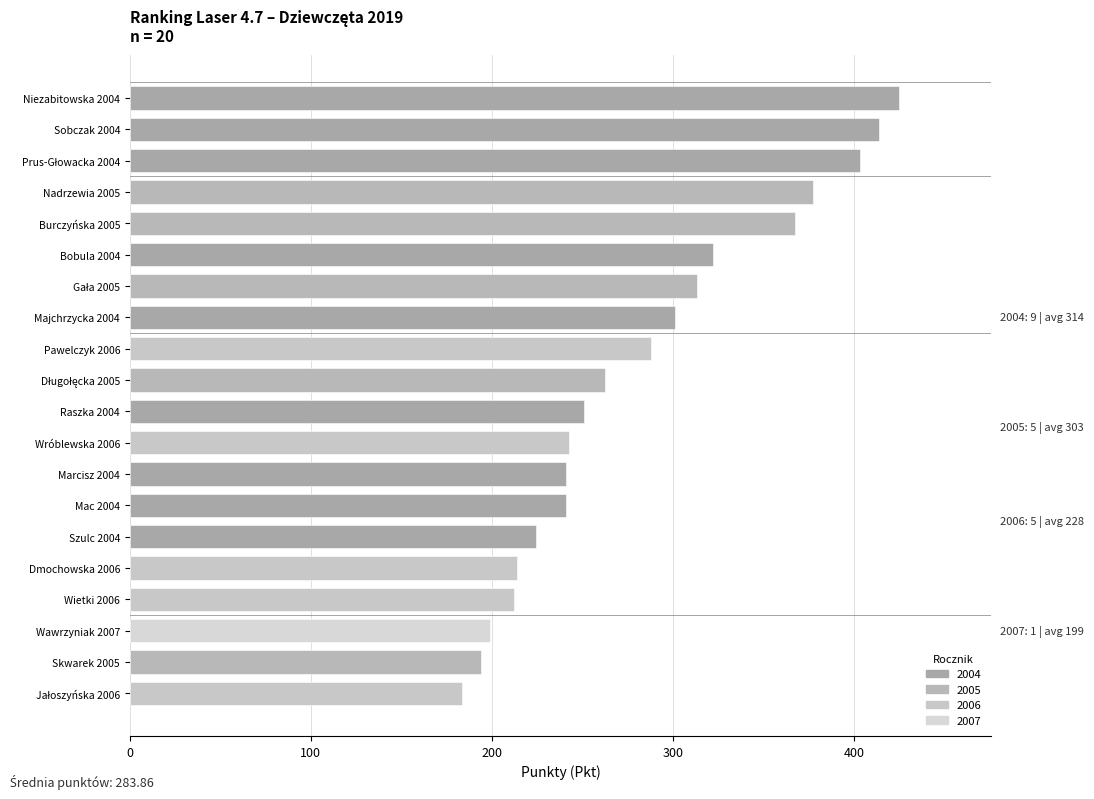

What value does the data have at Wietki 2006?

212.4